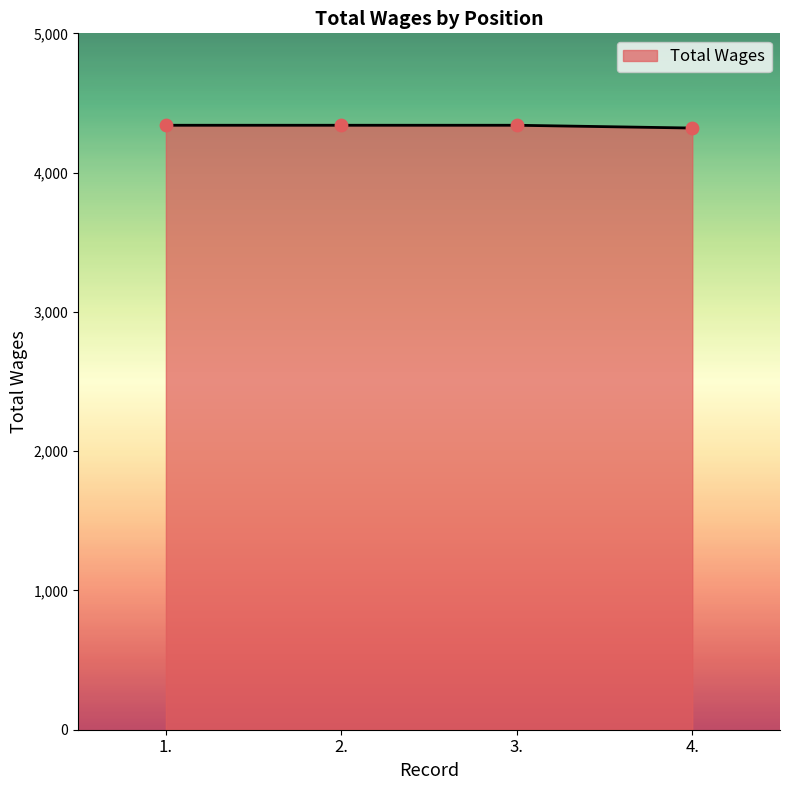

What is the ratio of the value at 2. to the value at 4.?

1.0